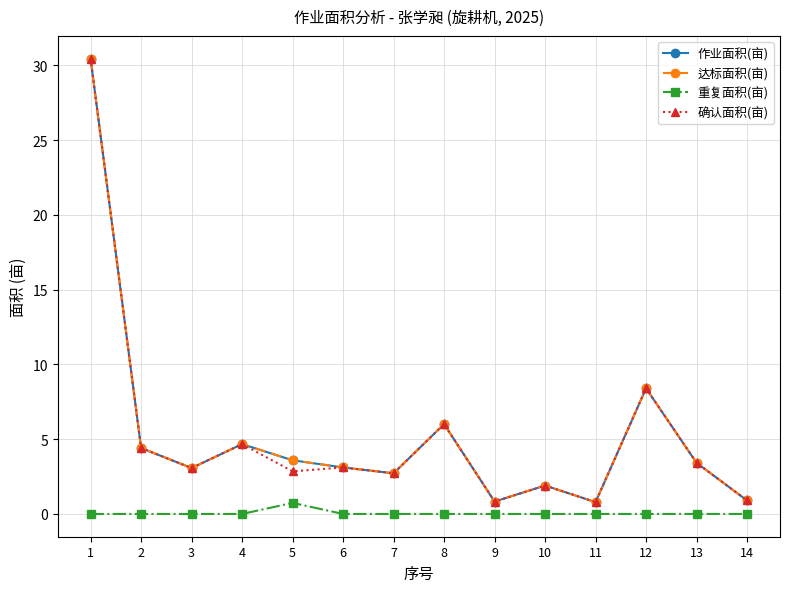

Is this an area chart (filled region under the line)?

No